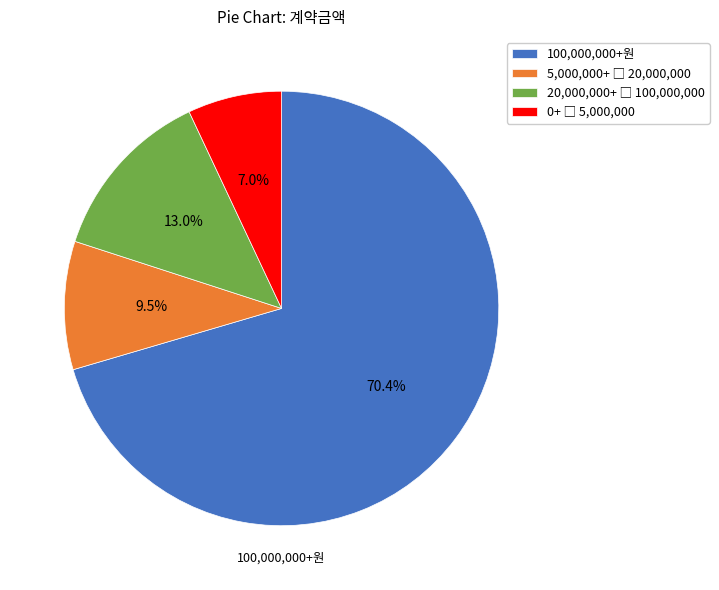

Does any single category account for the majority?

Yes